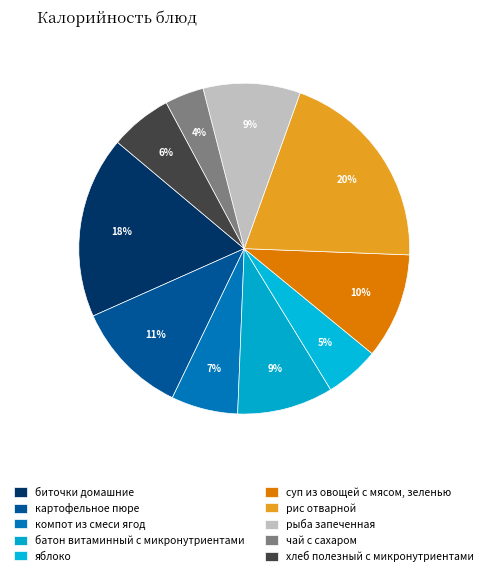

Count the number of slices in the pie.

10